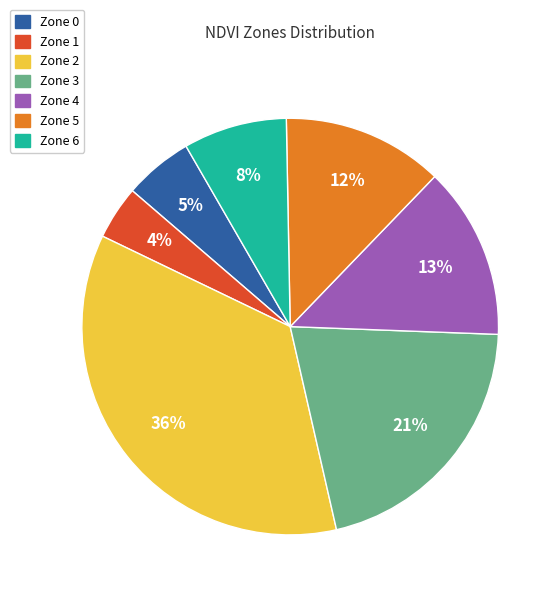

Do Zone 1 and Zone 4 together represent more than half of the pie?

No